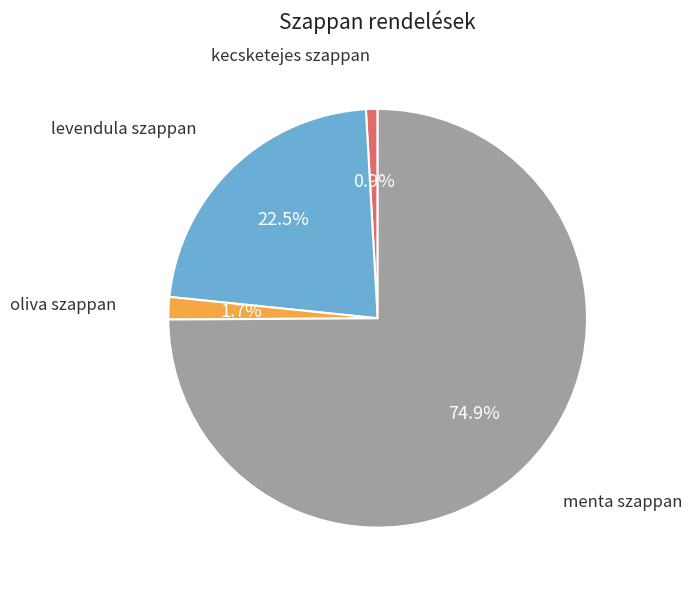

Is there any slice that represents more than half of the pie?

Yes